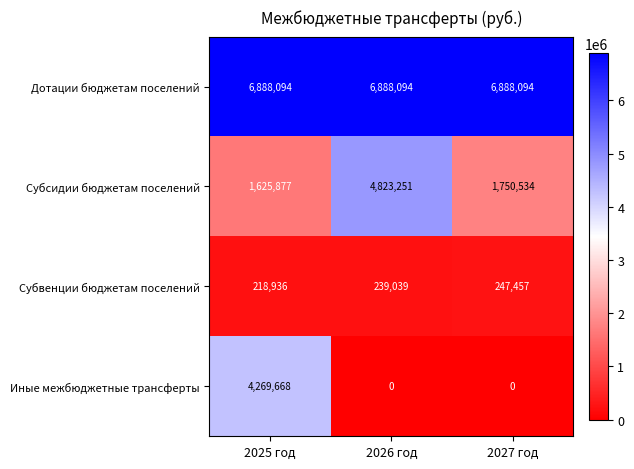

What is the total value across all series at 2025 год?

13002575